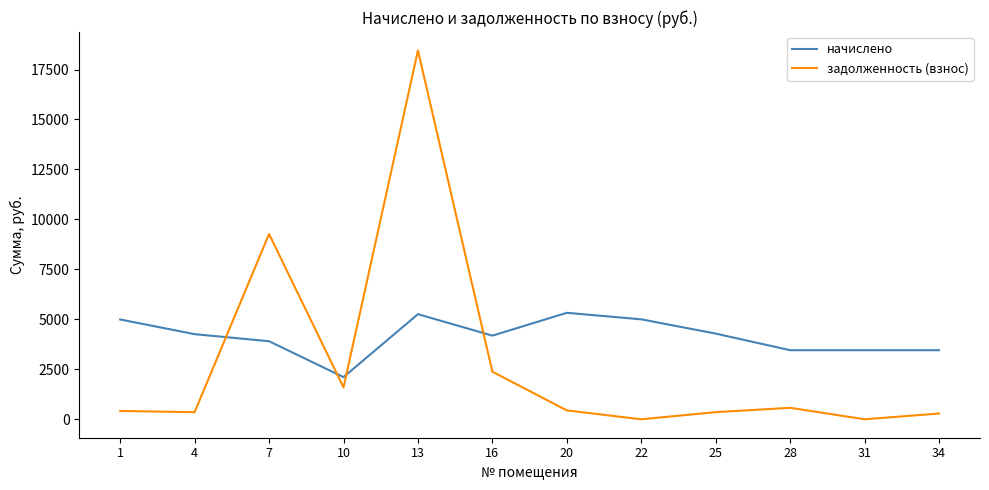

Between which two adjacent categories do начислено and задолженность (взнос) first intersect?

4 and 7